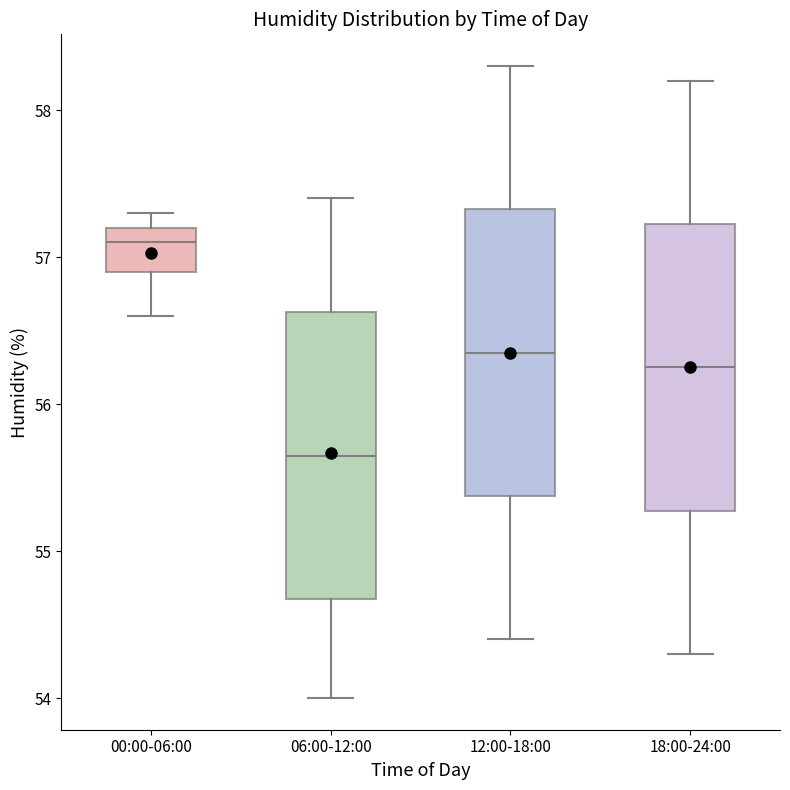

Reading left to right, transcribe this box plot: for each box, give where its median line is, the range the box spans, and where its two whiskers end, as read against the y-axis. The values are not printed on the chart, so give them approximately, as read against the axis.

00:00-06:00: median 57.1, box 56.9 to 57.2, whiskers 56.6 to 57.3
06:00-12:00: median 55.7, box 54.7 to 56.6, whiskers 54.0 to 57.4
12:00-18:00: median 56.4, box 55.4 to 57.3, whiskers 54.4 to 58.3
18:00-24:00: median 56.3, box 55.3 to 57.2, whiskers 54.3 to 58.2